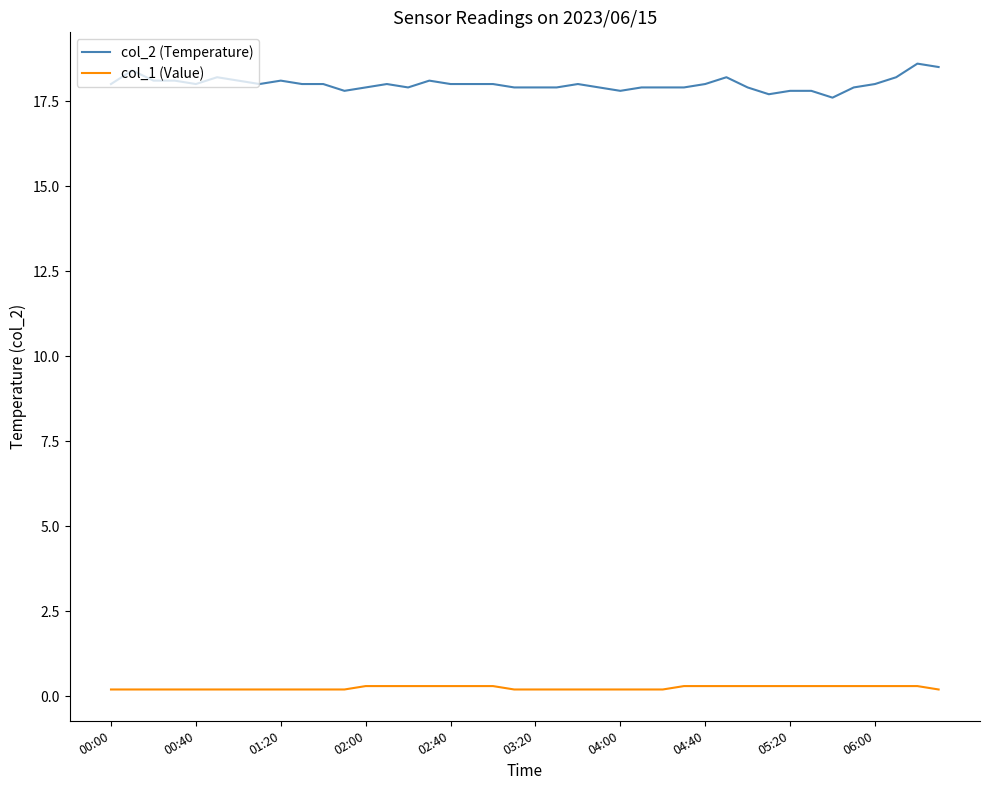

Reading right to left, what are all the values shown in this chart?

col_2 (Temperature): 18.5	18.6	18.2	18.0	17.9	17.6	17.8	17.8	17.7	17.9	18.2	18.0	17.9	17.9	17.9	17.8	17.9	18.0	17.9	17.9	17.9	18.0	18.0	18.0	18.1	17.9	18.0	17.9	17.8	18.0	18.0	18.1	18.0	18.1	18.2	18.0	18.1	18.1	18.4	18.0
col_1 (Value): 0.2	0.3	0.3	0.3	0.3	0.3	0.3	0.3	0.3	0.3	0.3	0.3	0.3	0.2	0.2	0.2	0.2	0.2	0.2	0.2	0.2	0.3	0.3	0.3	0.3	0.3	0.3	0.3	0.2	0.2	0.2	0.2	0.2	0.2	0.2	0.2	0.2	0.2	0.2	0.2